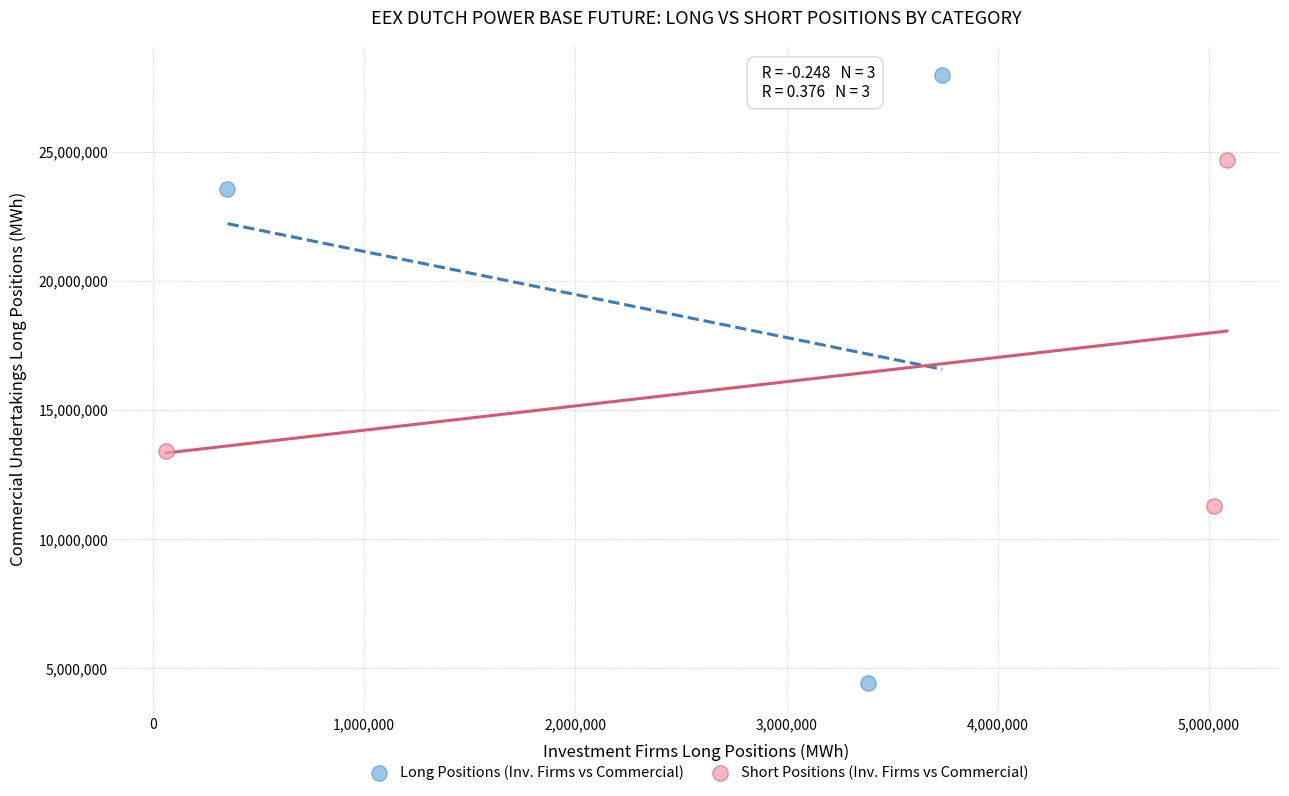

Which series reaches the maximum Y coordinate?

Long Positions (Inv. Firms vs Commercial)